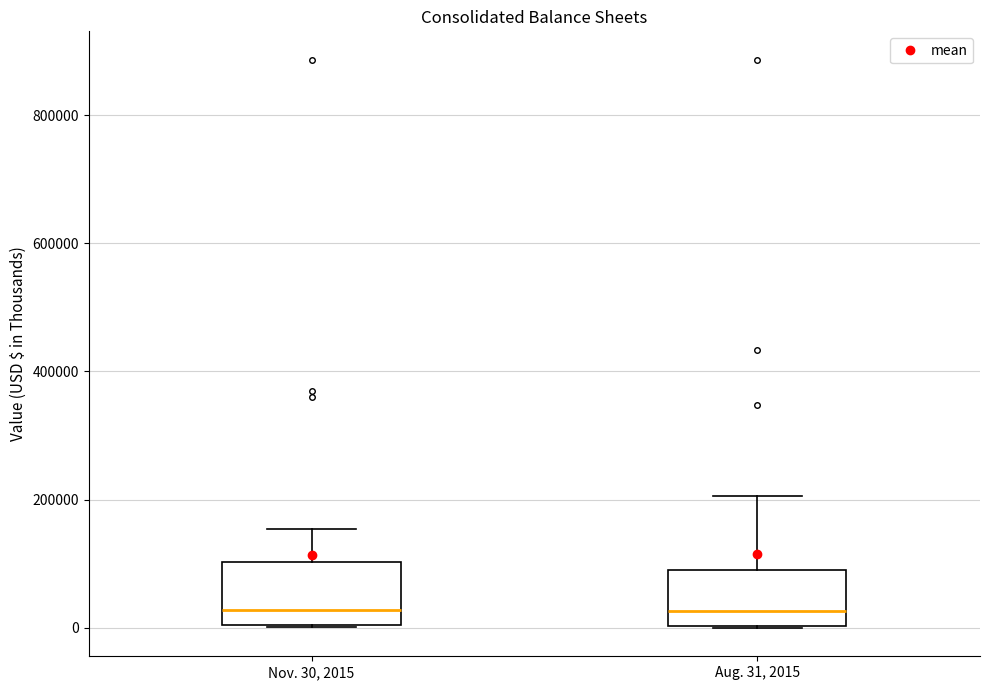

Where does the median line of the box for Nov. 30, 2015 sit on the y-axis? The values are not printed on the chart, so give them approximately, as read against the axis.

20000